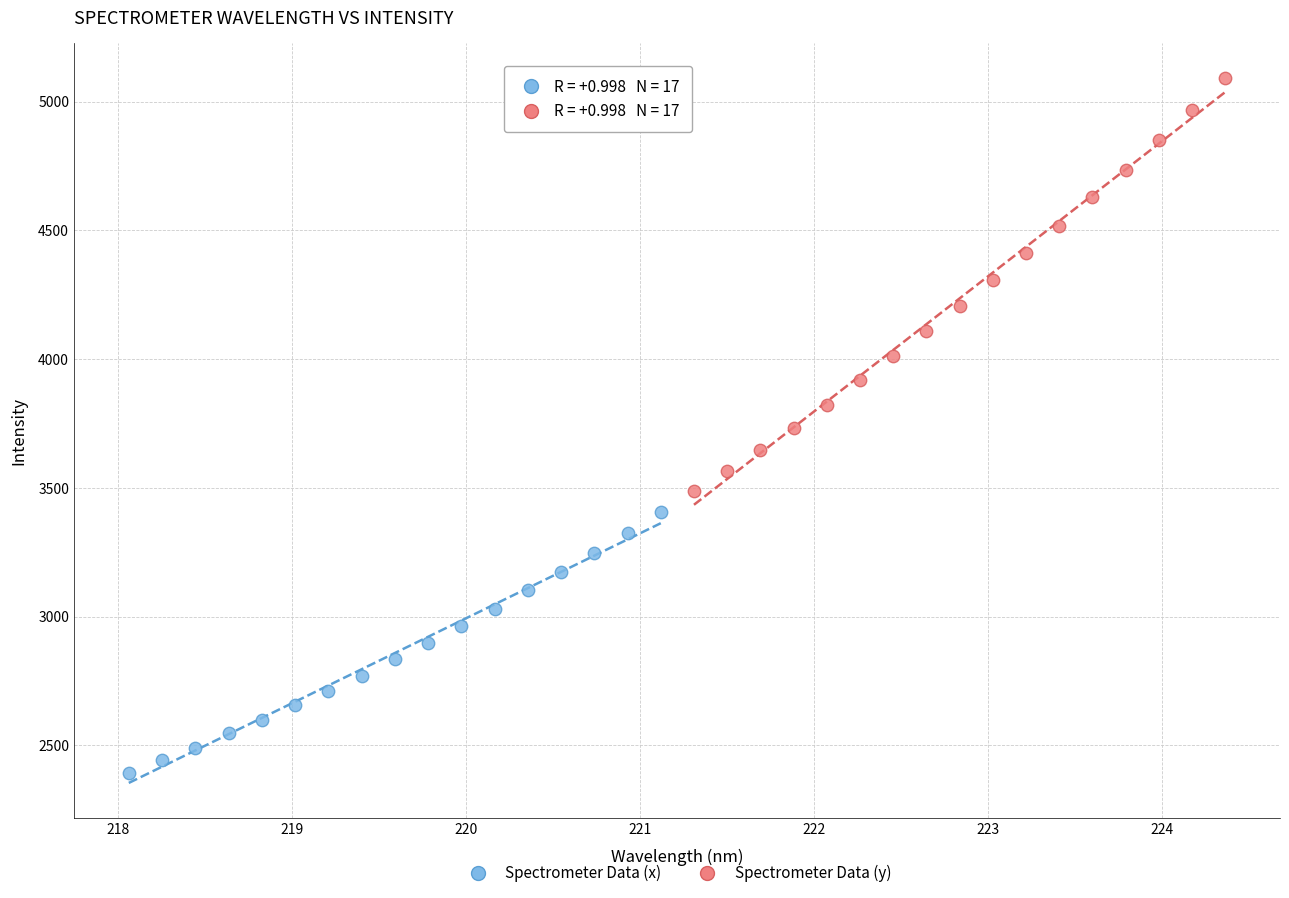

Which series has the widest spread of Y values?

Spectrometer Data (y)